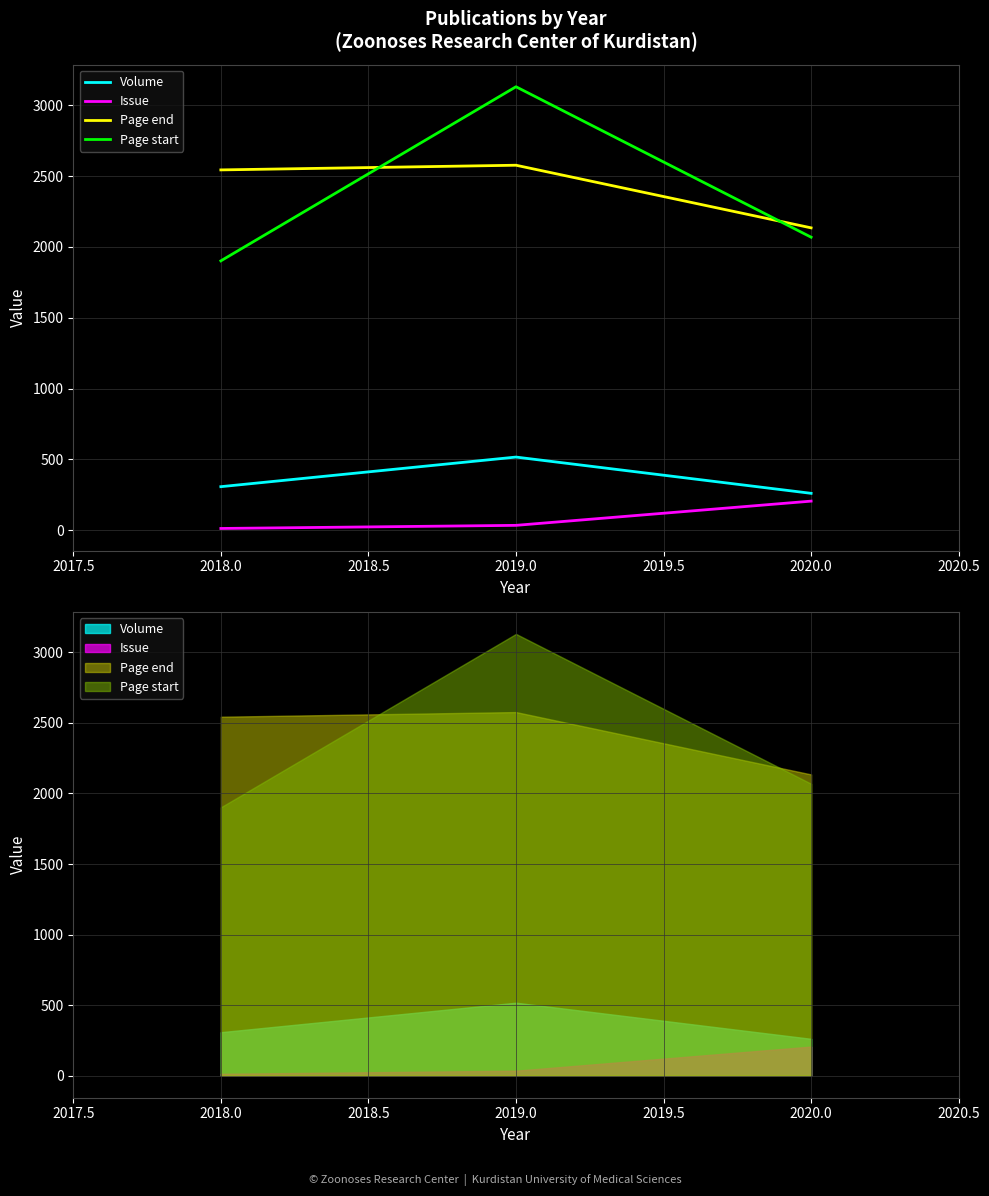

How many lines are shown in the chart?

4